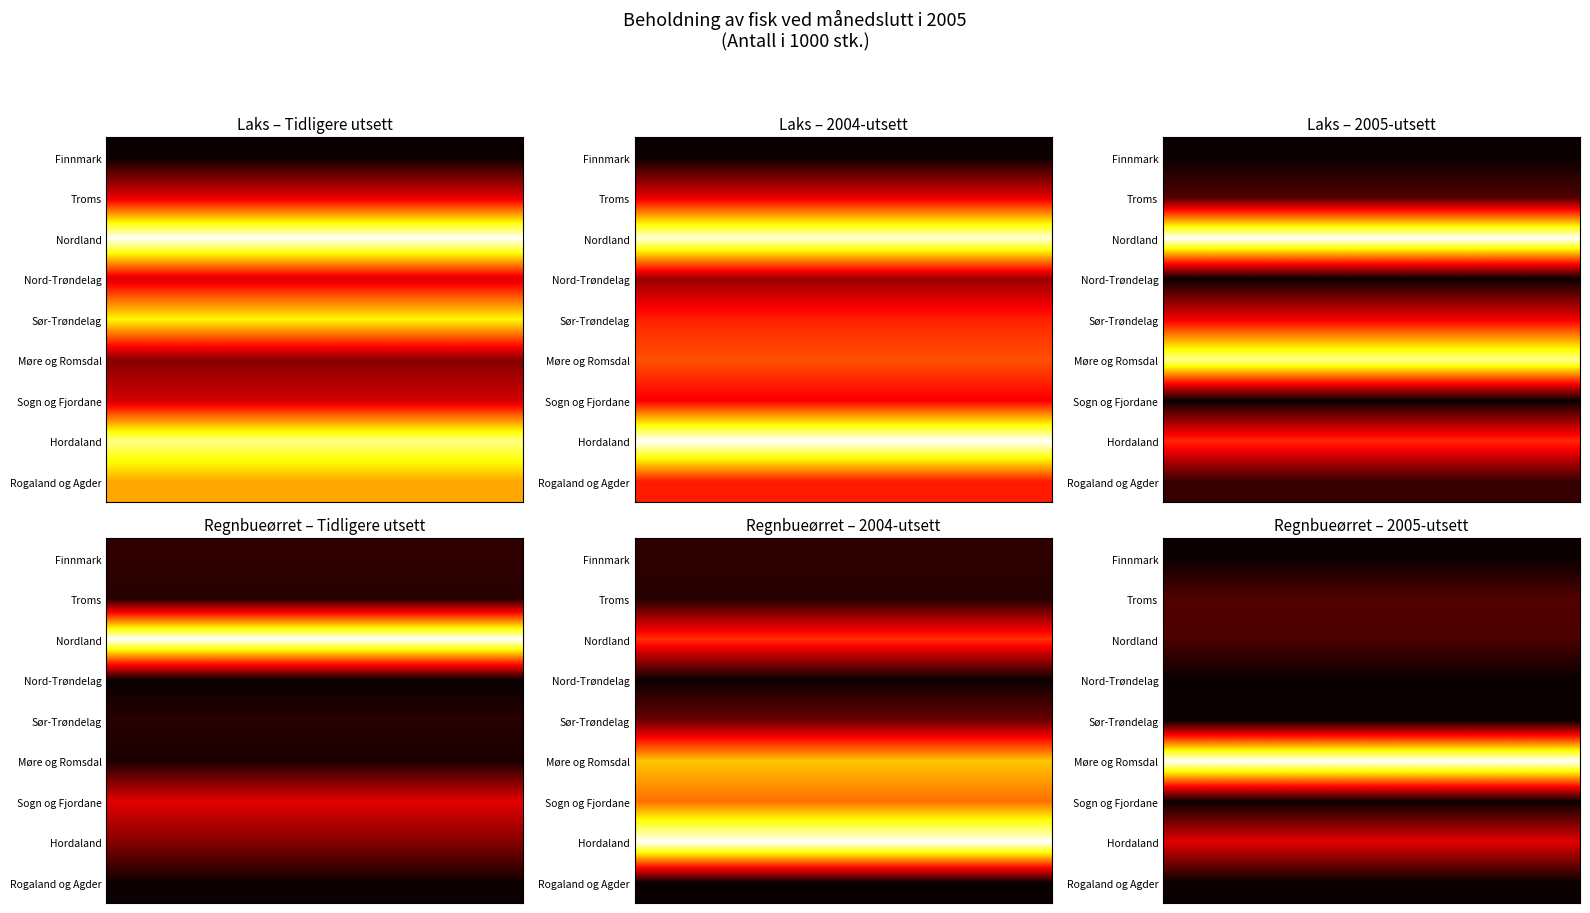

How many series are shown in this chart?

9